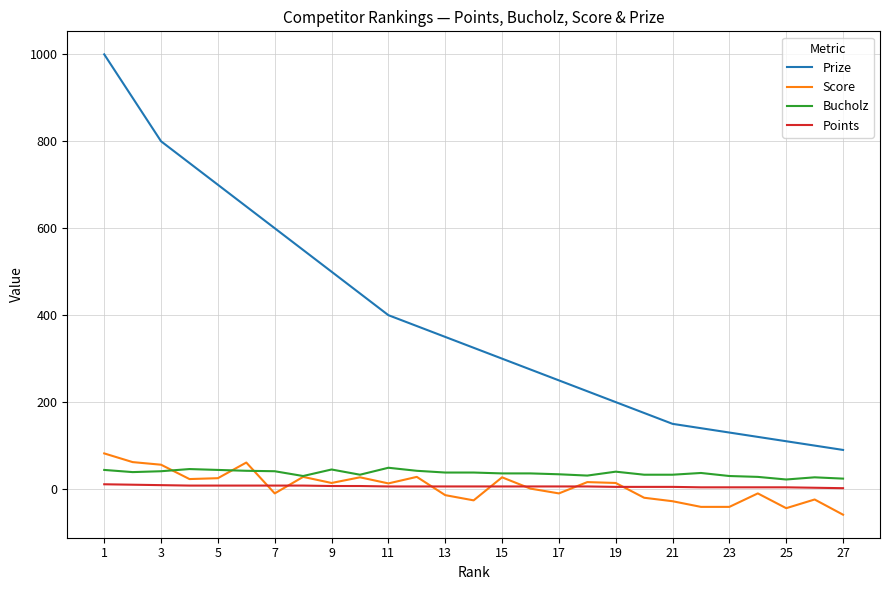

True or false: Bucholz and Prize intersect in this chart.

False